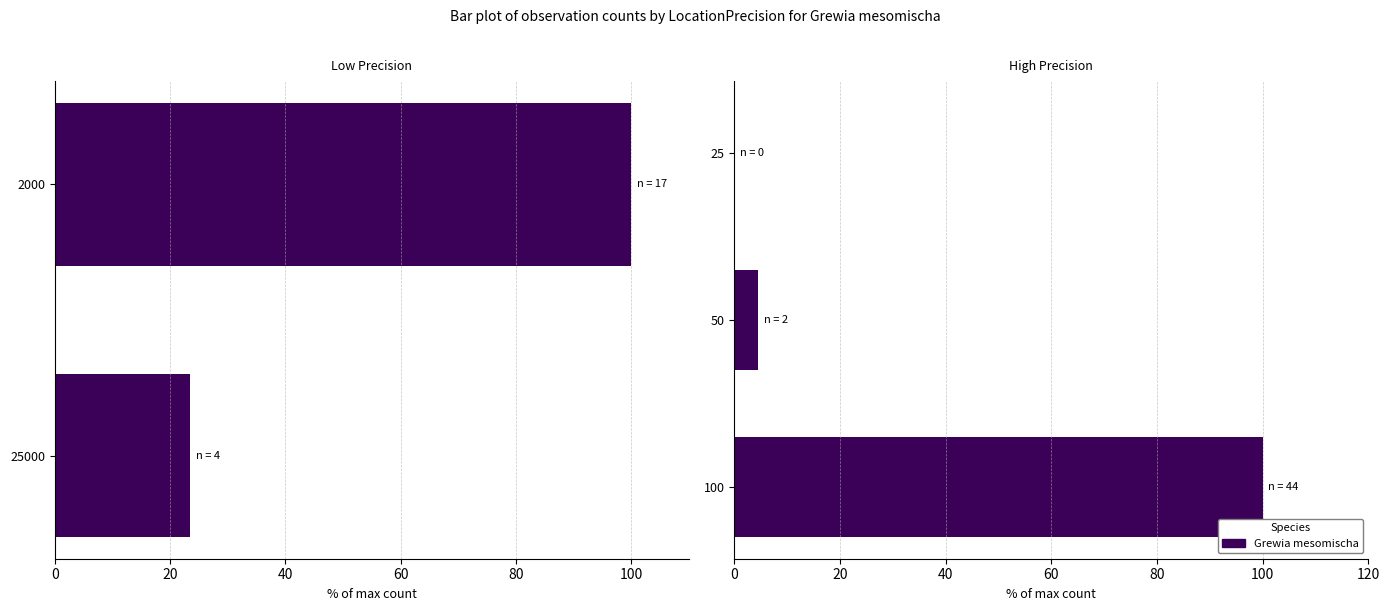

What is the change in value from 100 to 50?

-95.5